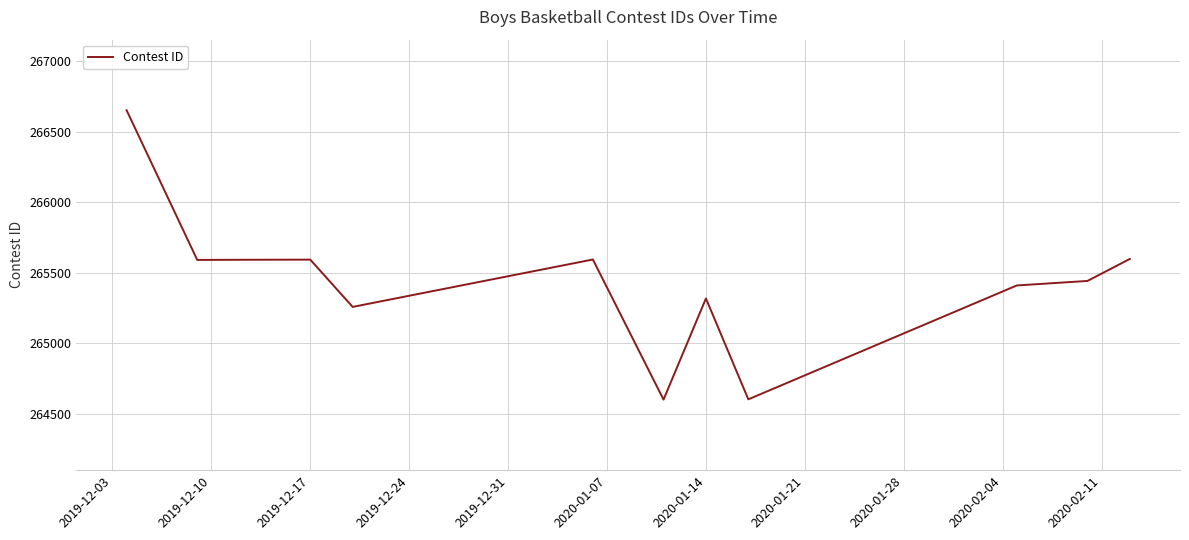

What is the smallest value displayed?

264601